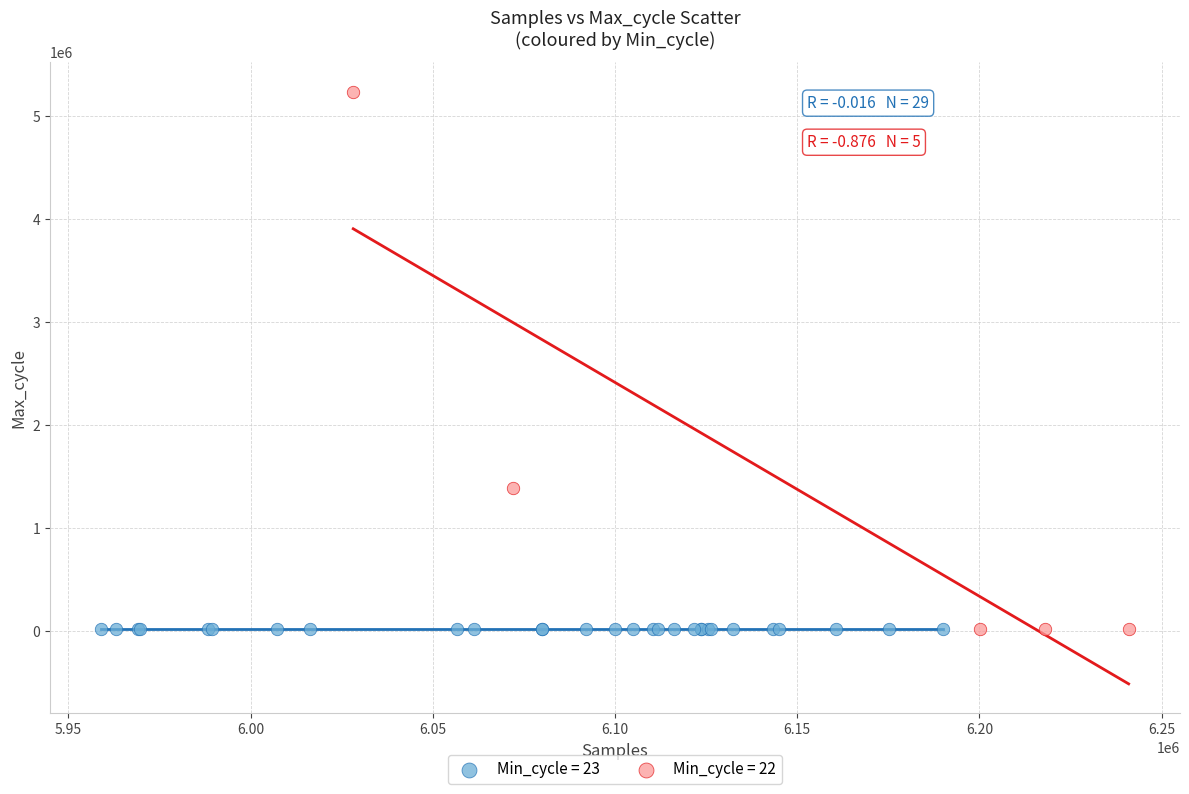

Which series has the widest spread of Y values?

Min_cycle = 22